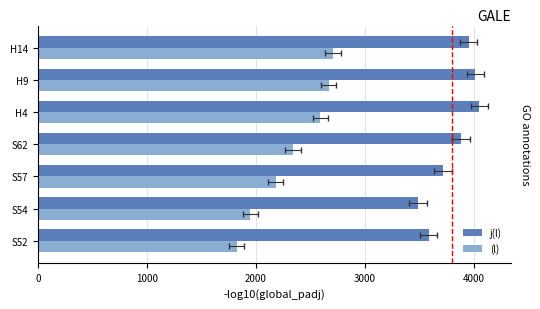

How many groups of bars are there?

7